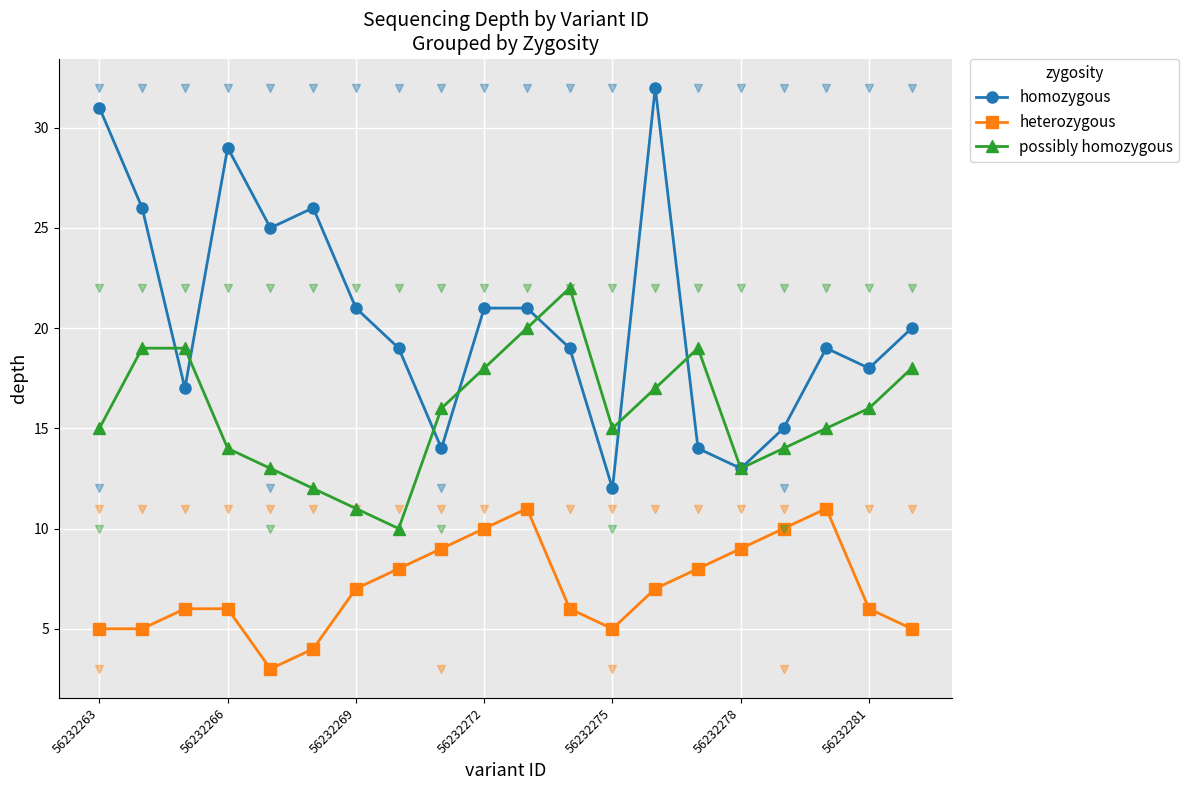

List the series in order of their overall mean, highest first.

homozygous, possibly homozygous, heterozygous